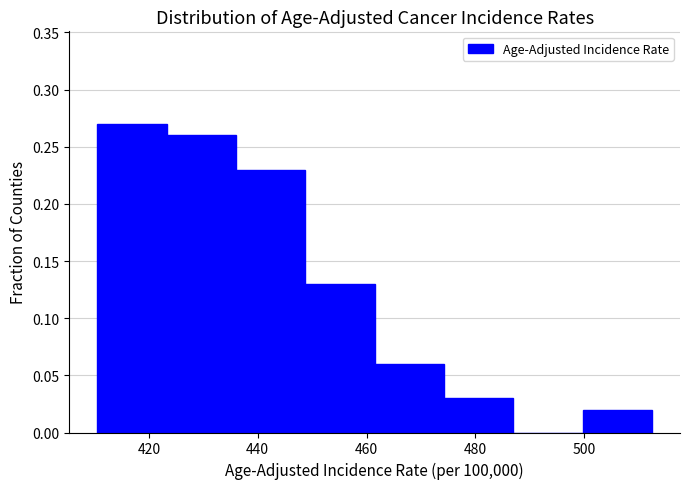

Reading left to right, transcribe this chart: for each bar, give the range it covers on the x-axis and its height. Neither the bar edges nor the heights are printed on the chart, so give them approximately, as read against the axes.

410 to 424: 0.27
424 to 436: 0.26
436 to 448: 0.23
448 to 462: 0.13
462 to 474: 0.06
474 to 488: 0.03
488 to 500: 0
500 to 512: 0.02